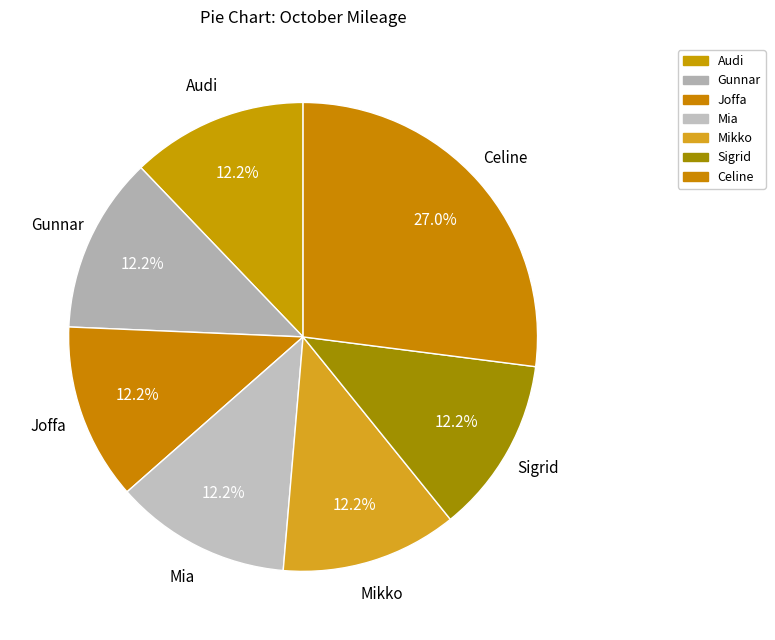

To the nearest percent, what percentage of the pie is Audi?

12%